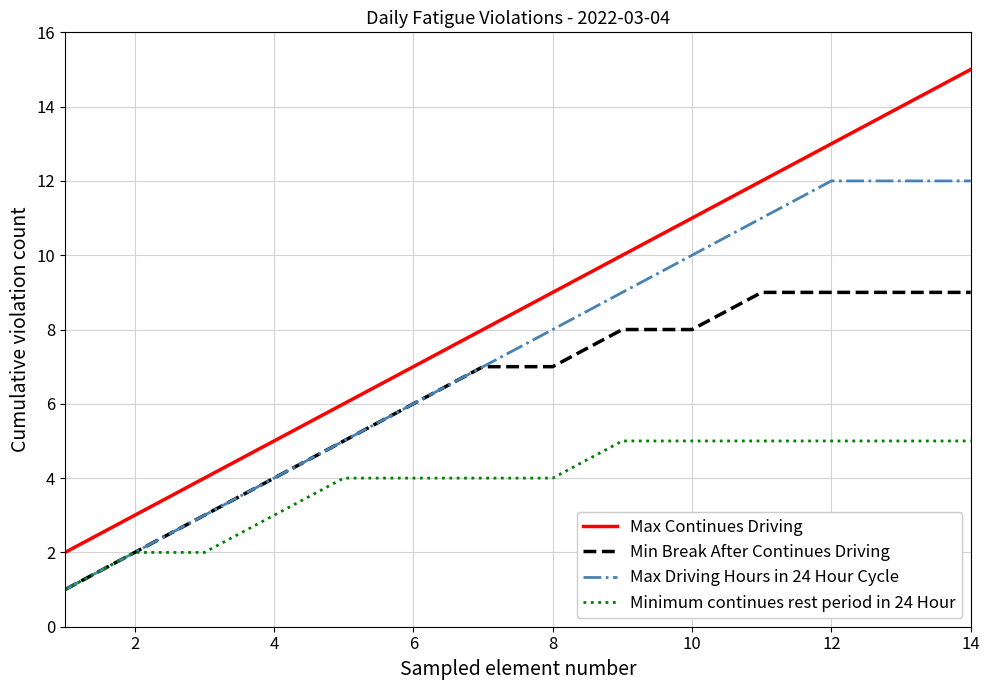

List the series in order of their peak value, lowest first.

Minimum continues rest period in 24 Hour, Min Break After Continues Driving, Max Driving Hours in 24 Hour Cycle, Max Continues Driving